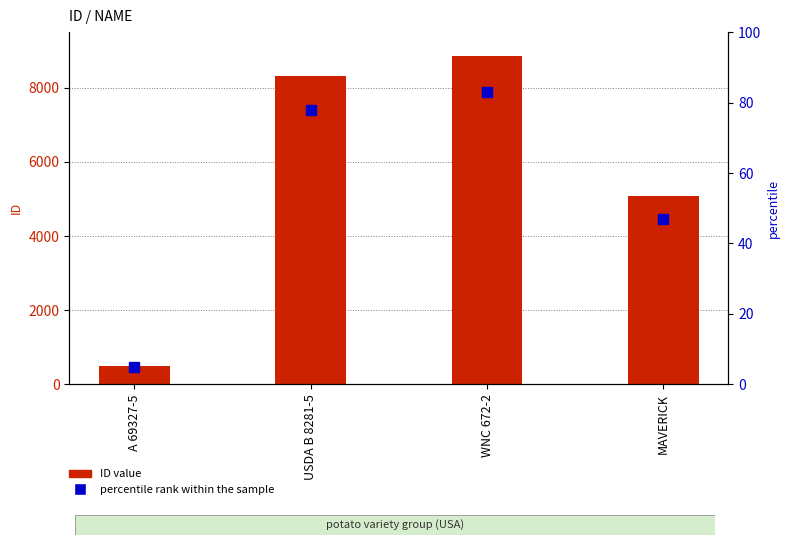

What is the difference between the ID value values at WNC 672-2 and MAVERICK?

3780